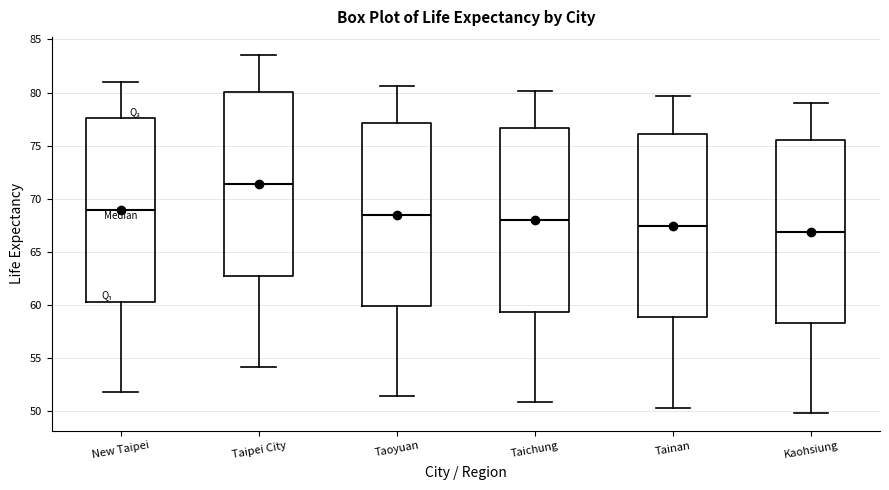

Reading left to right, read every box against the y-axis: the position of its median line, the range the box covers, and the ends of its whiskers. The values are not printed on the chart, so give them approximately, as read against the axis.

New Taipei: median 69.0, box 60.5 to 77.5, whiskers 52.0 to 81.0
Taipei City: median 71.5, box 63.0 to 80.0, whiskers 54.0 to 83.5
Taoyuan: median 68.5, box 60.0 to 77.0, whiskers 51.5 to 80.5
Taichung: median 68.0, box 59.5 to 76.5, whiskers 51.0 to 80.0
Tainan: median 67.5, box 59.0 to 76.0, whiskers 50.5 to 79.5
Kaohsiung: median 67.0, box 58.5 to 75.5, whiskers 50.0 to 79.0